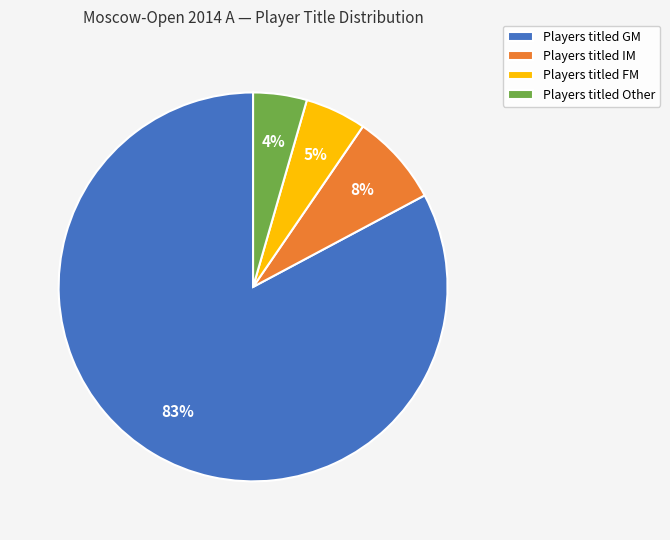

Which slice is the largest?

Players titled GM